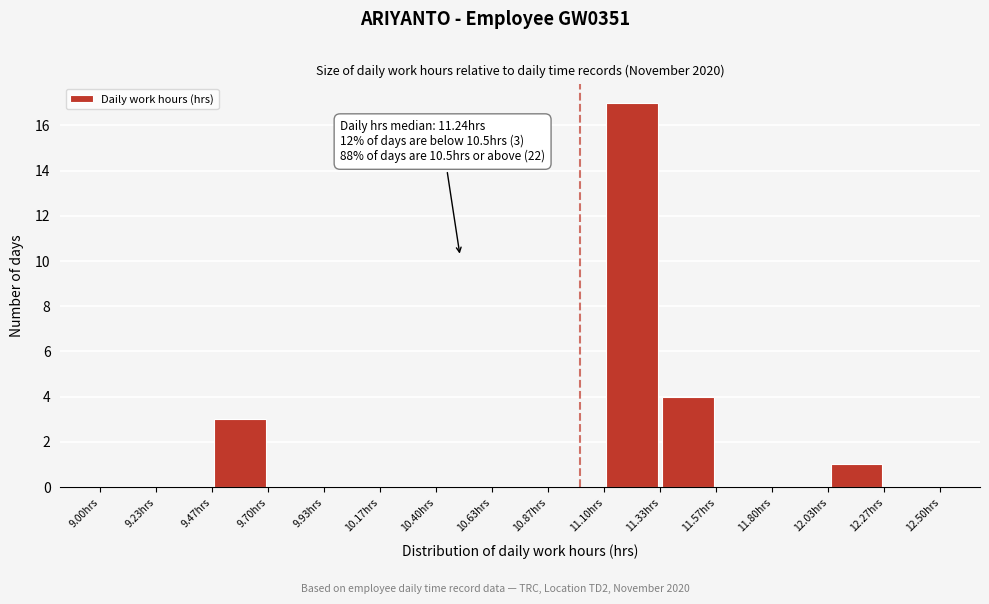

Which range on the x-axis has the tallest bar?

11.10 to 11.35